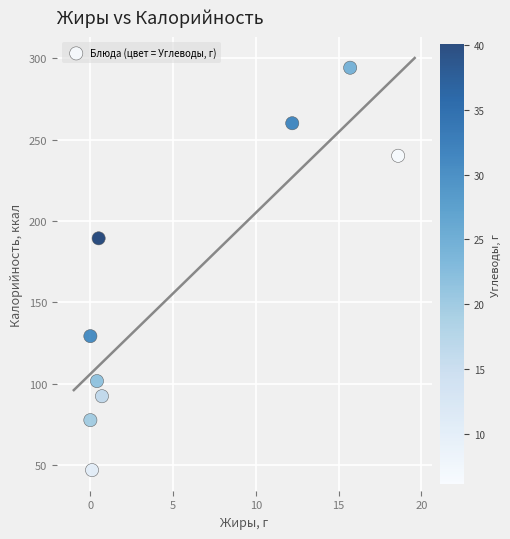

What Y value in the scatter plot is closest to 170?

189.3